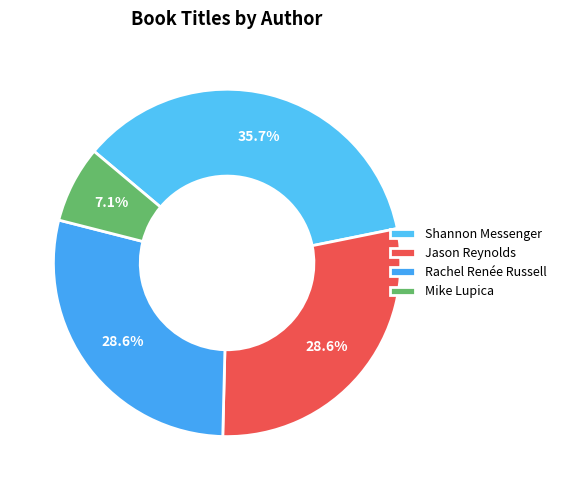

Is Rachel Renée Russell the majority of the pie?

No